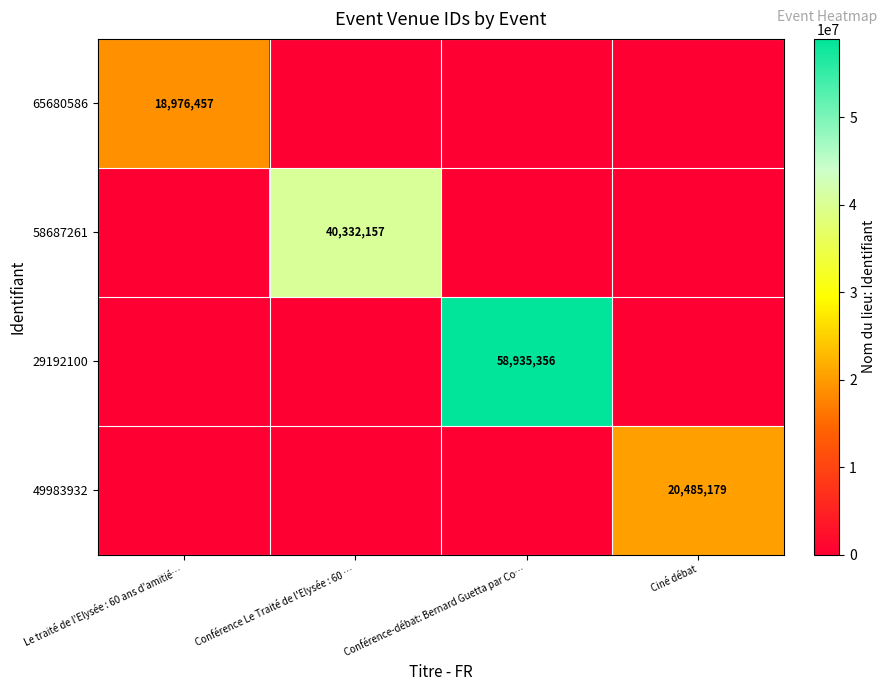

Which category has the lowest value in the 65680586 series?

Conférence Le Traité de l'Elysée : 60 …